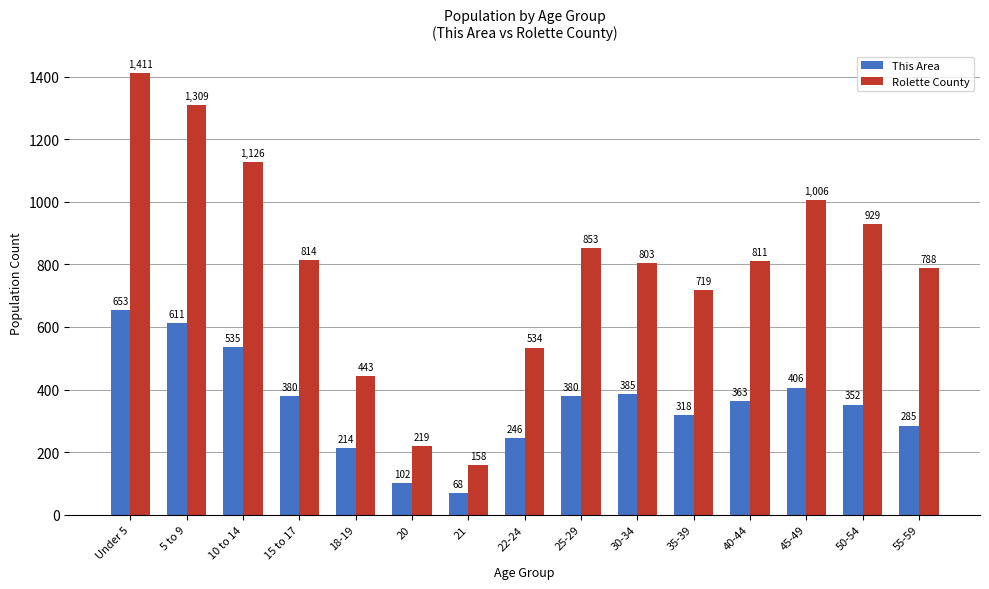

Which category has the lowest value in the This Area series?

21